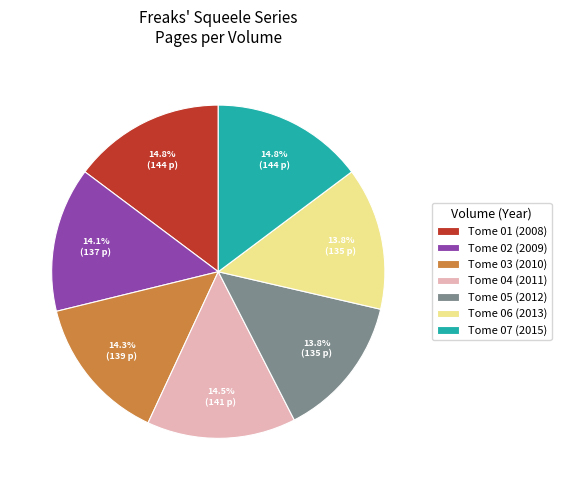

Between Tome 02 (2009) and Tome 07 (2015), which is larger?

Tome 07 (2015)